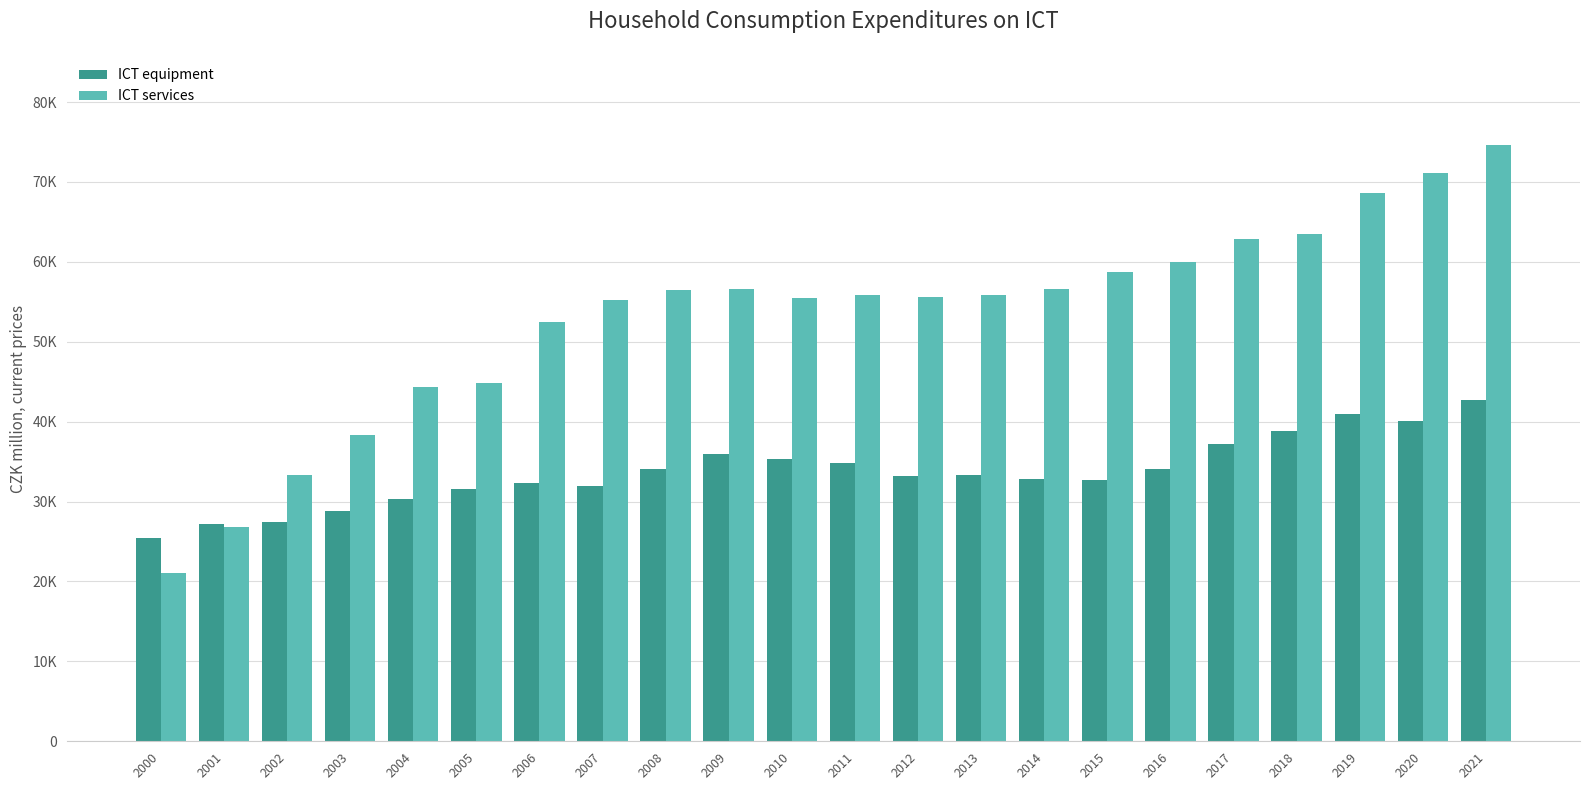

What is the sum of all ICT services values?

1168096